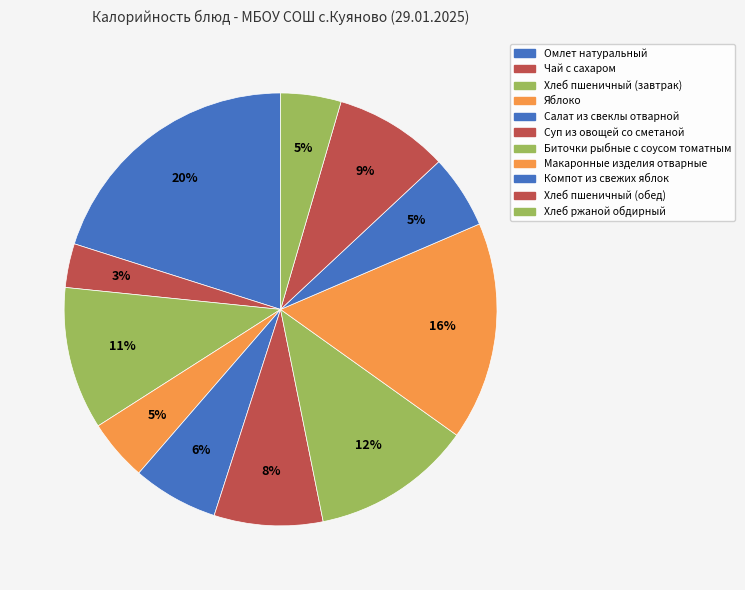

Count the number of slices in the pie.

11